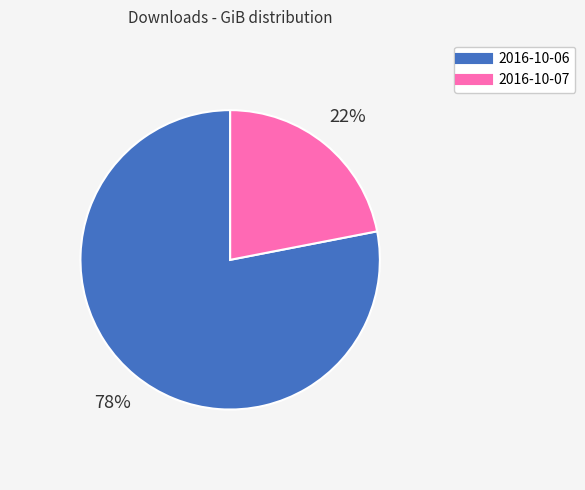

Between 2016-10-07 and 2016-10-06, which is larger?

2016-10-06